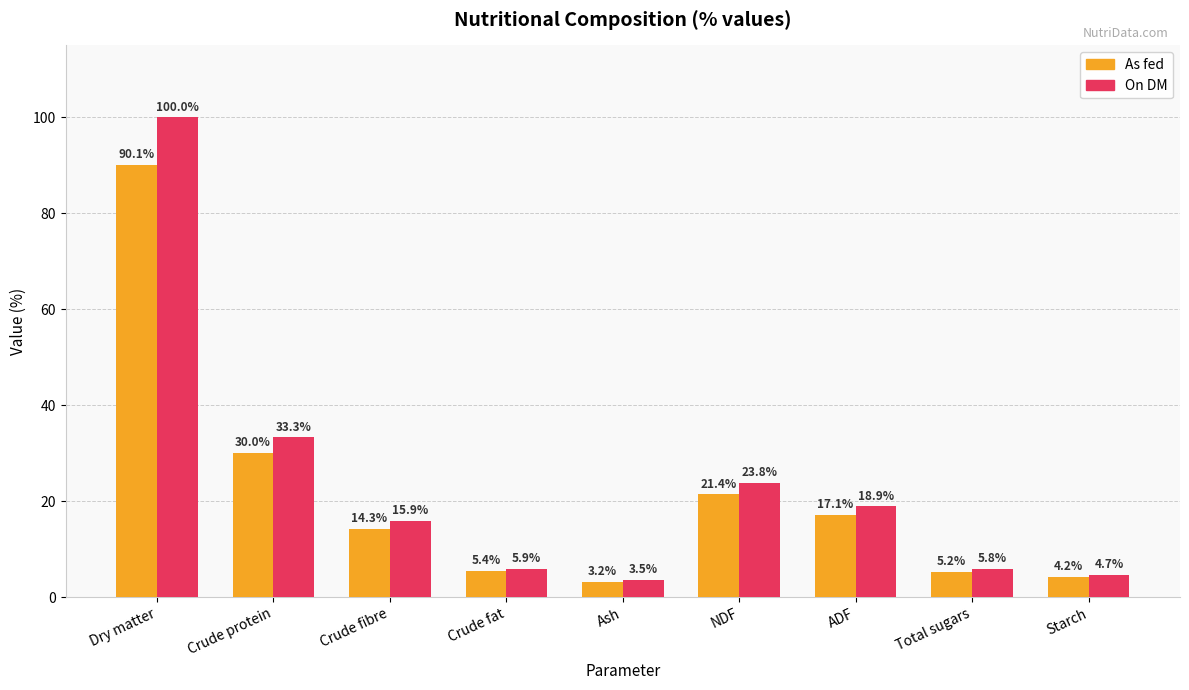

What is the spread (max minus min) of values at Starch?

0.5